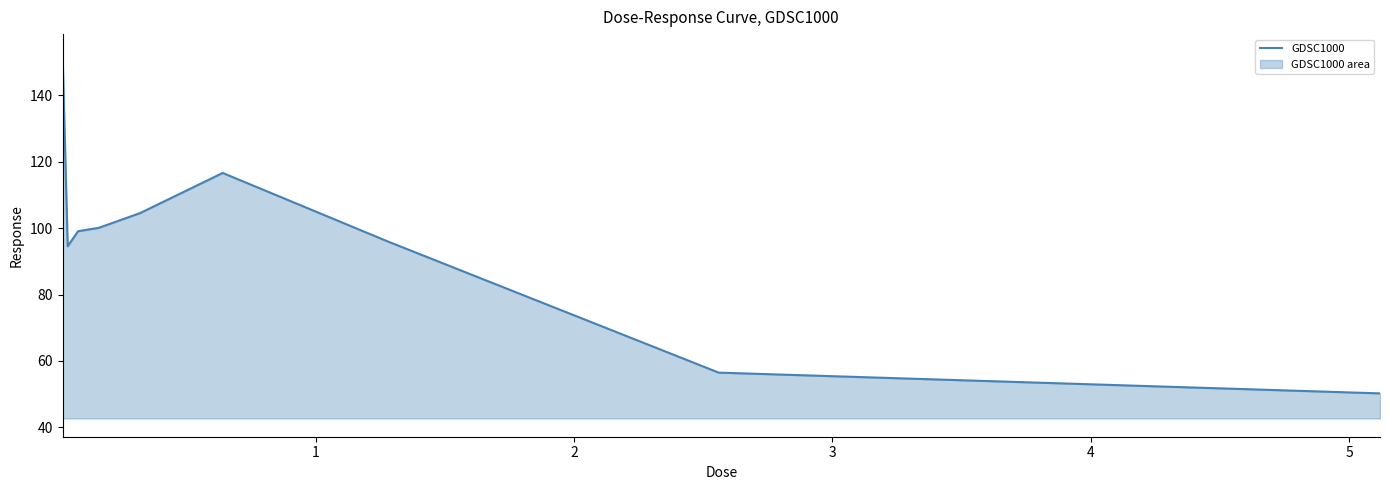

How many points are higher than both their immediate neighbors (excluding endpoints)?

1